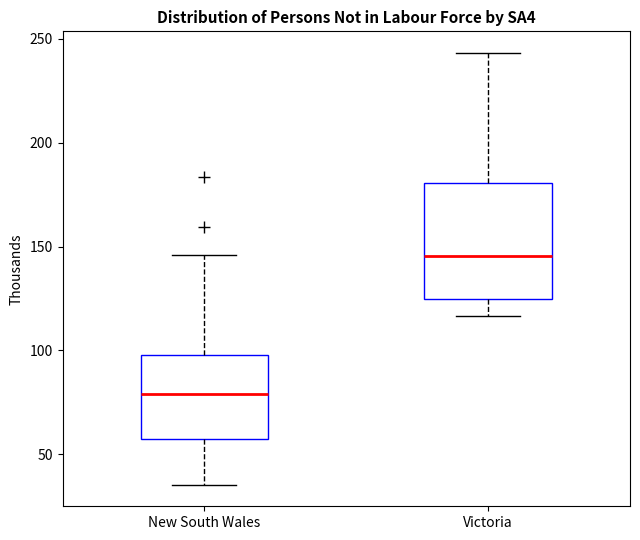

Where does the upper whisker of the box for New South Wales end on the y-axis? The values are not printed on the chart, so give them approximately, as read against the axis.

145